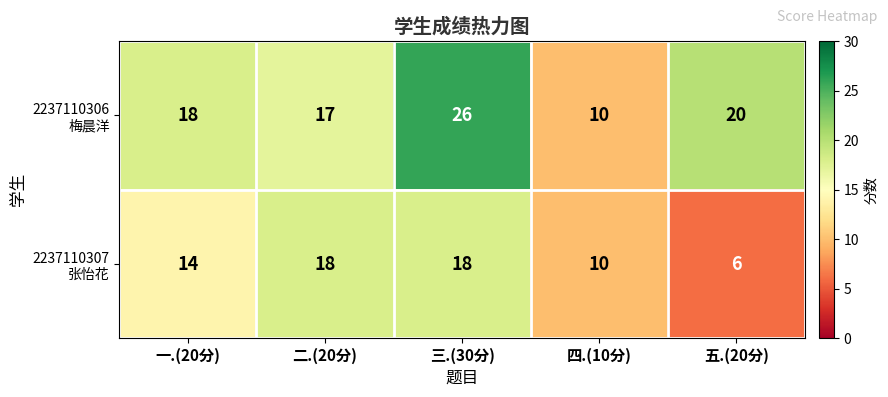

Which label corresponds to the smallest value in the chart?

五.(20分)